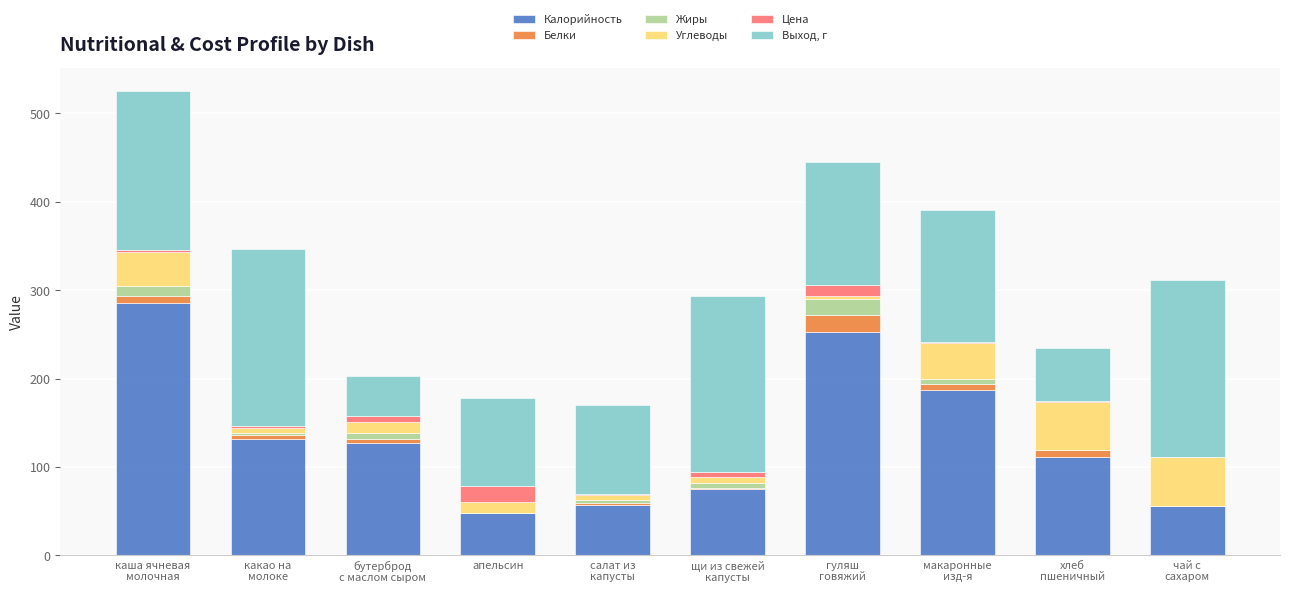

What is the maximum value for Калорийность?

286.0